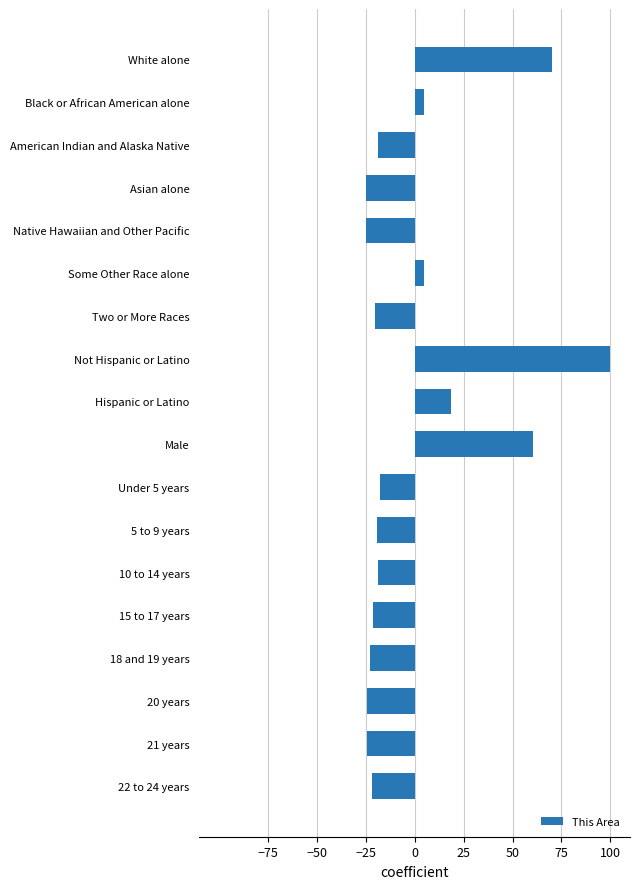

At which category does the chart reach its peak across all series?

Not Hispanic or Latino